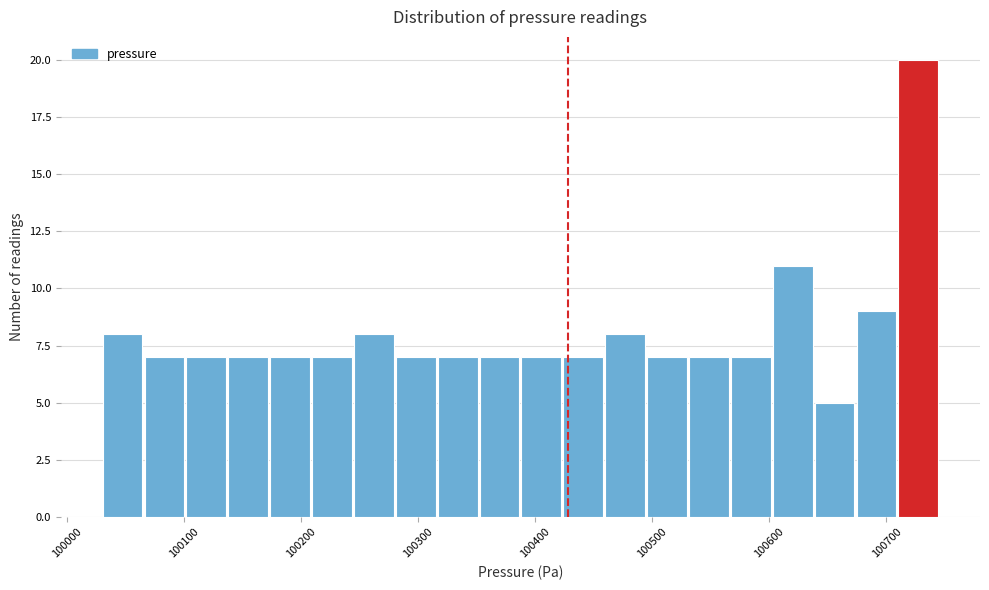

Around what value on the x-axis is the tallest bar? Give the approximate position of its centre, as read against the axis.

100730